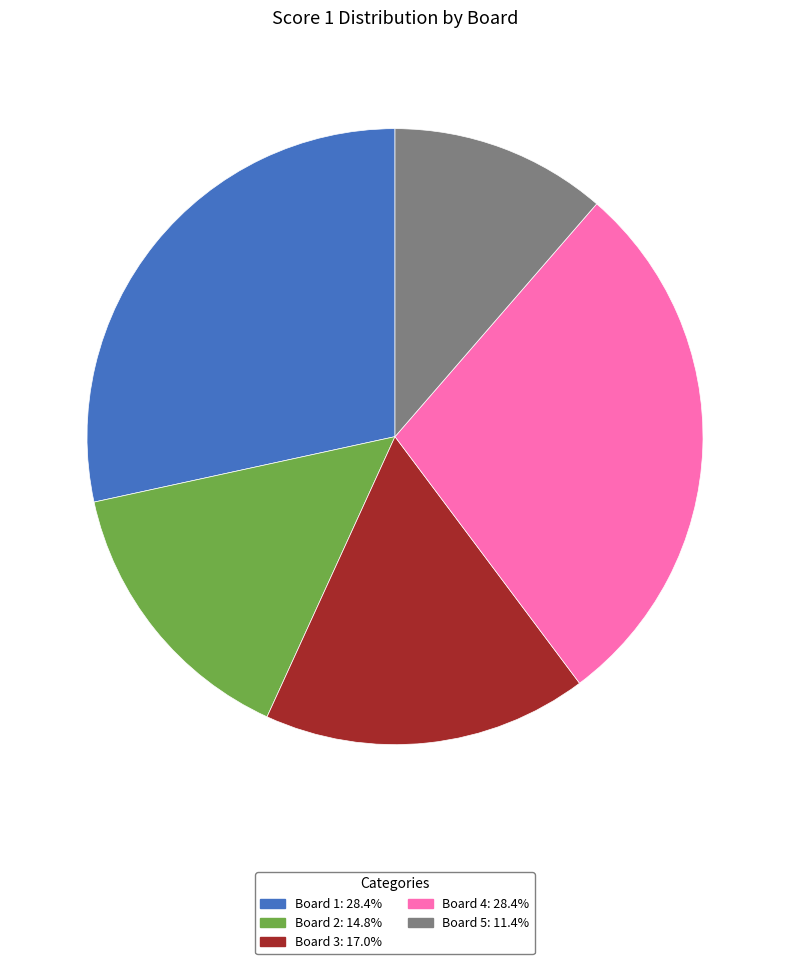

What is the ratio of the value at Board 4 to the value at Board 1?

1.0